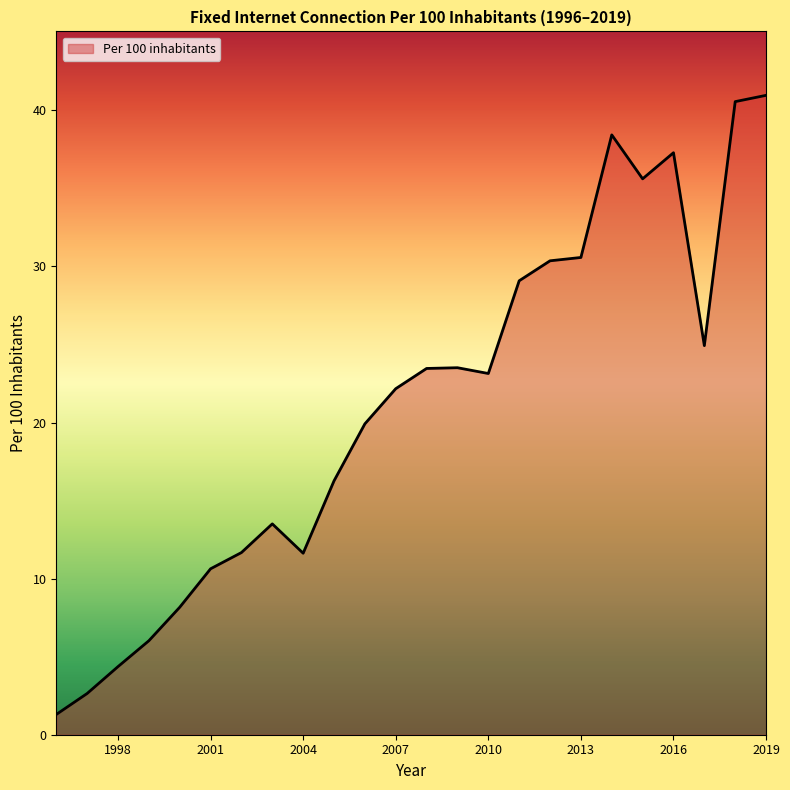

What is the difference between the maximum and minimum values?

39.7